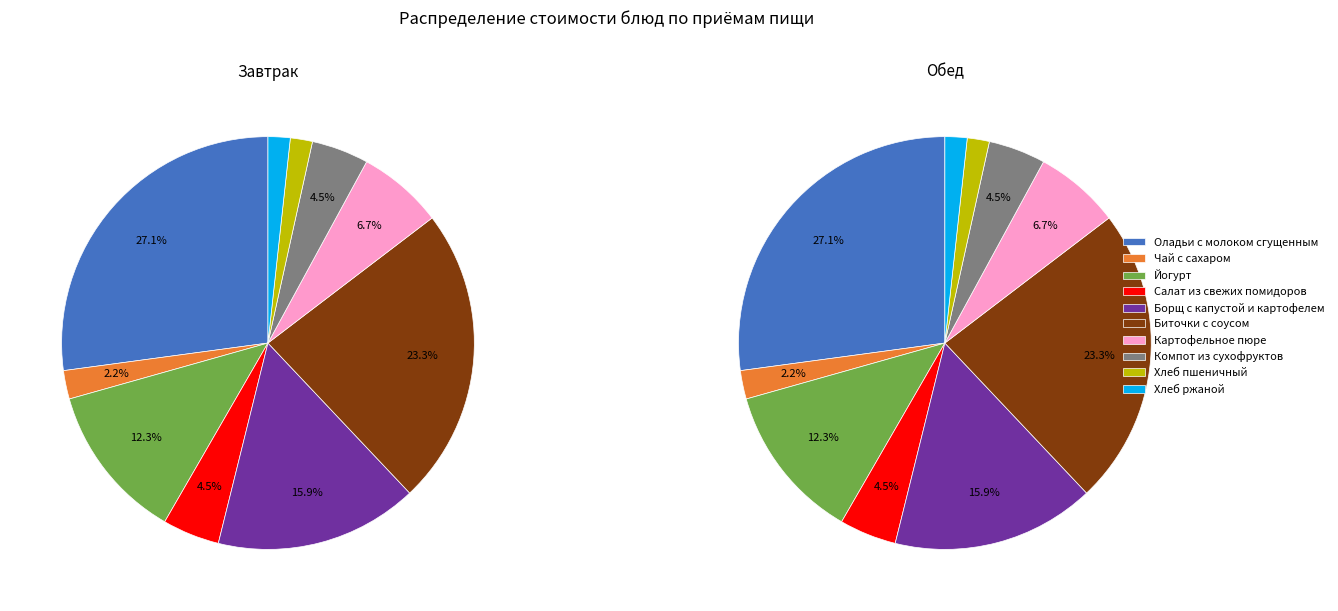

Which slice is the largest?

Оладьи с молоком сгущенным